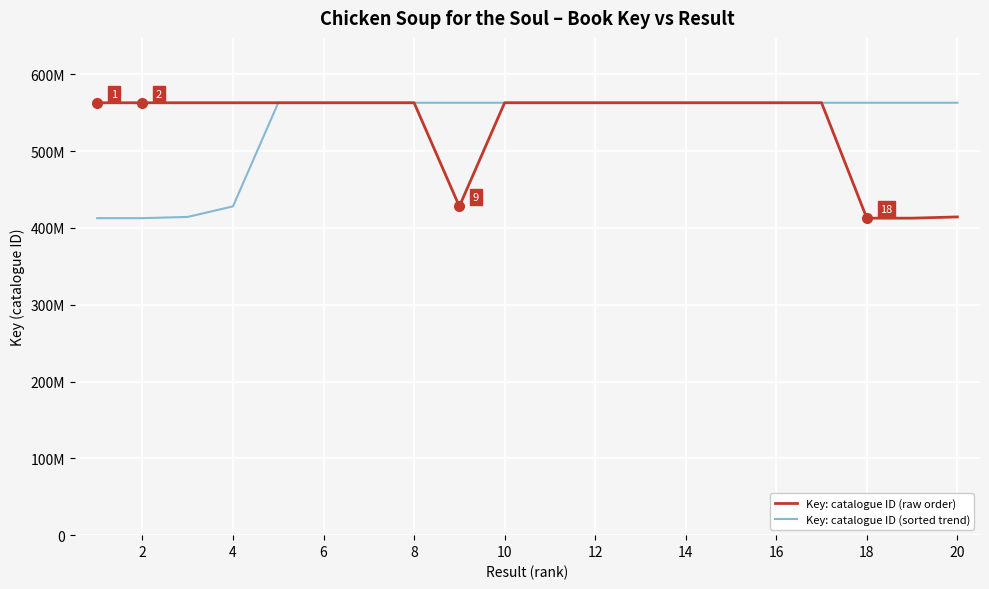

What is the sum of all Key: catalogue ID (raw order) values?

10672851616